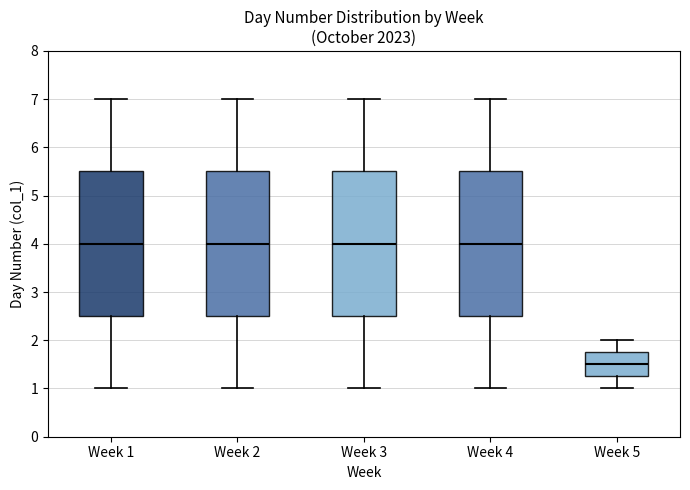

Reading left to right, transcribe this box plot: for each box, give where its median line is, the range the box spans, and where its two whiskers end, as read against the y-axis. The values are not printed on the chart, so give them approximately, as read against the axis.

Week 1: median 4.0, box 2.5 to 5.5, whiskers 1.0 to 7.0
Week 2: median 4.0, box 2.5 to 5.5, whiskers 1.0 to 7.0
Week 3: median 4.0, box 2.5 to 5.5, whiskers 1.0 to 7.0
Week 4: median 4.0, box 2.5 to 5.5, whiskers 1.0 to 7.0
Week 5: median 1.5, box 1.3 to 1.8, whiskers 1.0 to 2.0